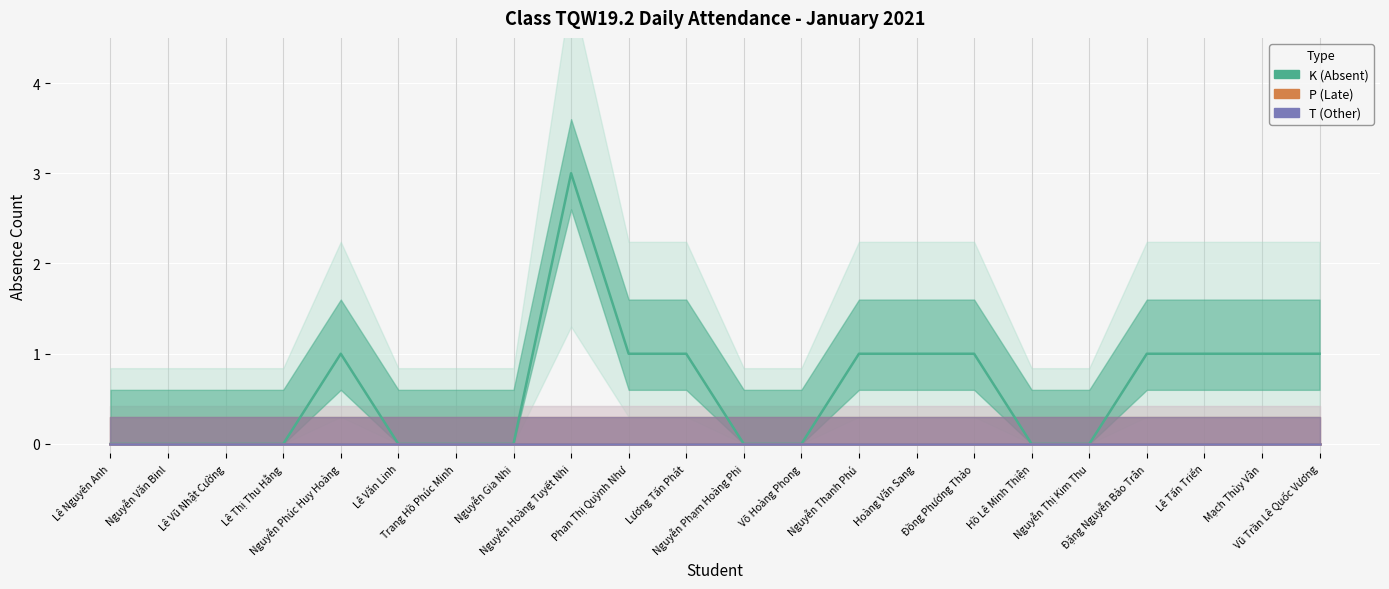

Is this an area chart (filled region under the line)?

No